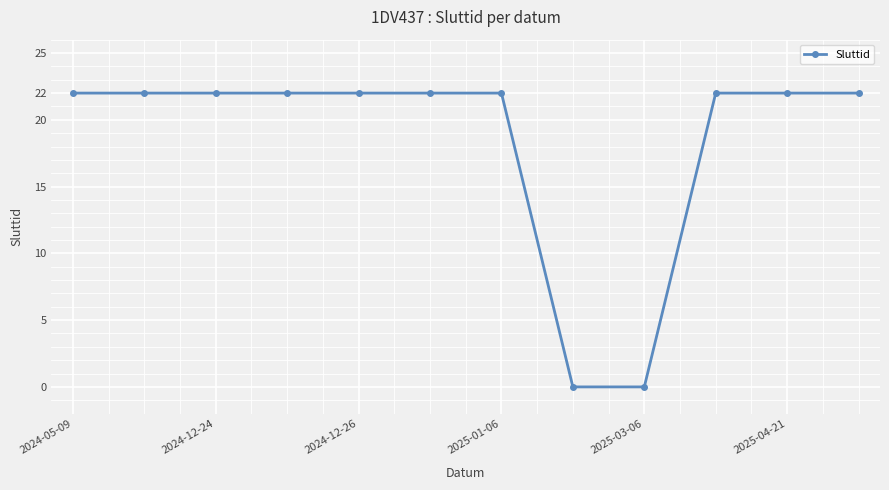

What is the difference between the second highest and minimum values?

22